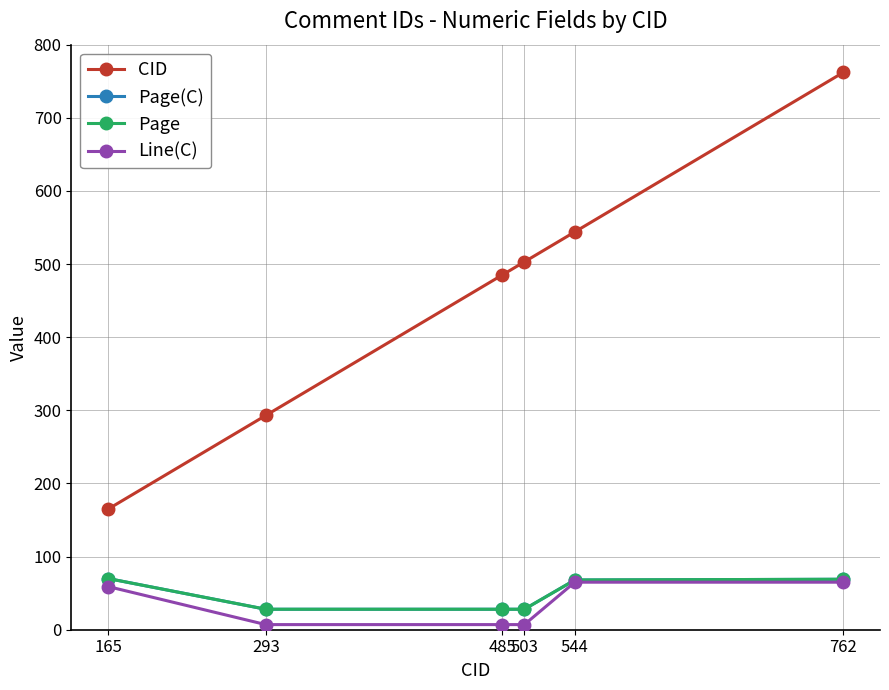

Does the chart have visible grid lines?

Yes